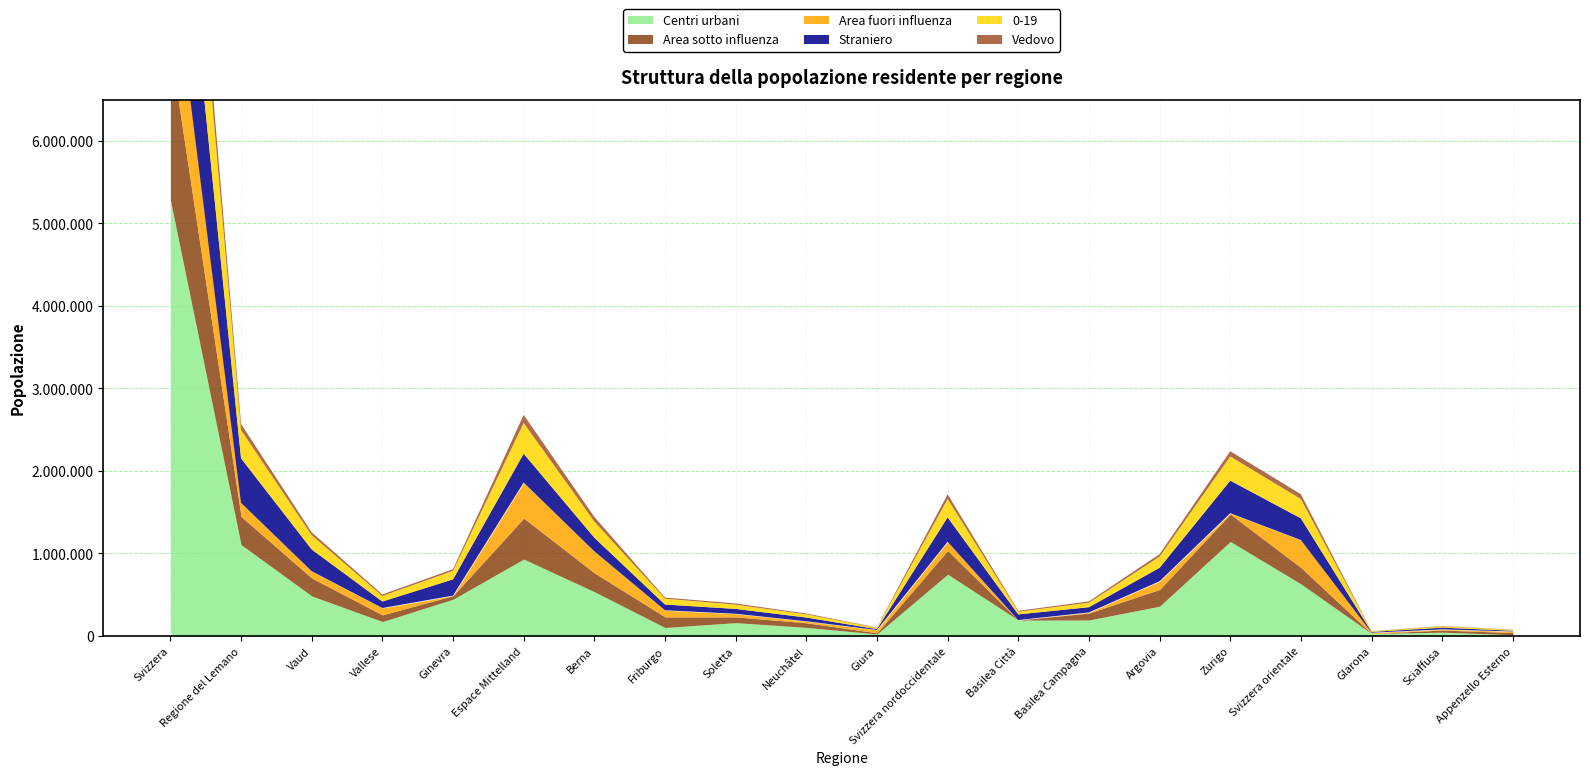

Reading right to left, transcribe all the data shown in this chart.

Centri urbani: 15730	46555	30572	631499	1146031	361839	194396	193070	749305	25033	104666	162403	103226	537279	932607	446042	175361	486030	1107433	5282707
Area sotto influenza: 26328	25971	0	198485	331802	202751	84267	0	287018	13852	55652	69702	128666	228035	495907	43482	80642	216920	341044	1837044
Area fuori influenza: 12896	8243	9575	332700	10136	98872	6961	0	105833	34237	18249	37336	80022	261199	431043	0	83173	81872	165045	1299799
Straniero: 8910	20880	9497	263732	395338	163750	63634	69044	296428	10651	45689	59201	69827	164899	350267	196883	78732	263865	539480	2101146
0-19: 11145	15243	7773	233475	293045	134820	54894	32634	222348	15693	38110	51712	70816	195733	372064	103456	67739	172689	343884	1691466
Vedovo: 2851	4616	2329	58057	63250	30097	15659	10856	56612	4544	9830	14383	13448	56089	98294	20410	18259	34549	73218	406983